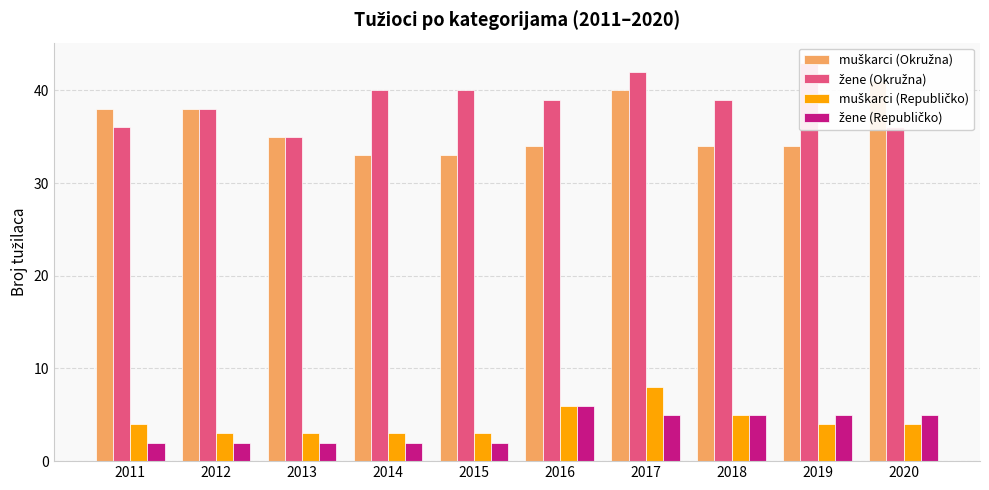

Reading right to left, extract all data points from this chart.

muškarci (Okružna): 2020=41	2019=34	2018=34	2017=40	2016=34	2015=33	2014=33	2013=35	2012=38	2011=38
žene (Okružna): 2020=36	2019=43	2018=39	2017=42	2016=39	2015=40	2014=40	2013=35	2012=38	2011=36
muškarci (Republičko): 2020=4	2019=4	2018=5	2017=8	2016=6	2015=3	2014=3	2013=3	2012=3	2011=4
žene (Republičko): 2020=5	2019=5	2018=5	2017=5	2016=6	2015=2	2014=2	2013=2	2012=2	2011=2